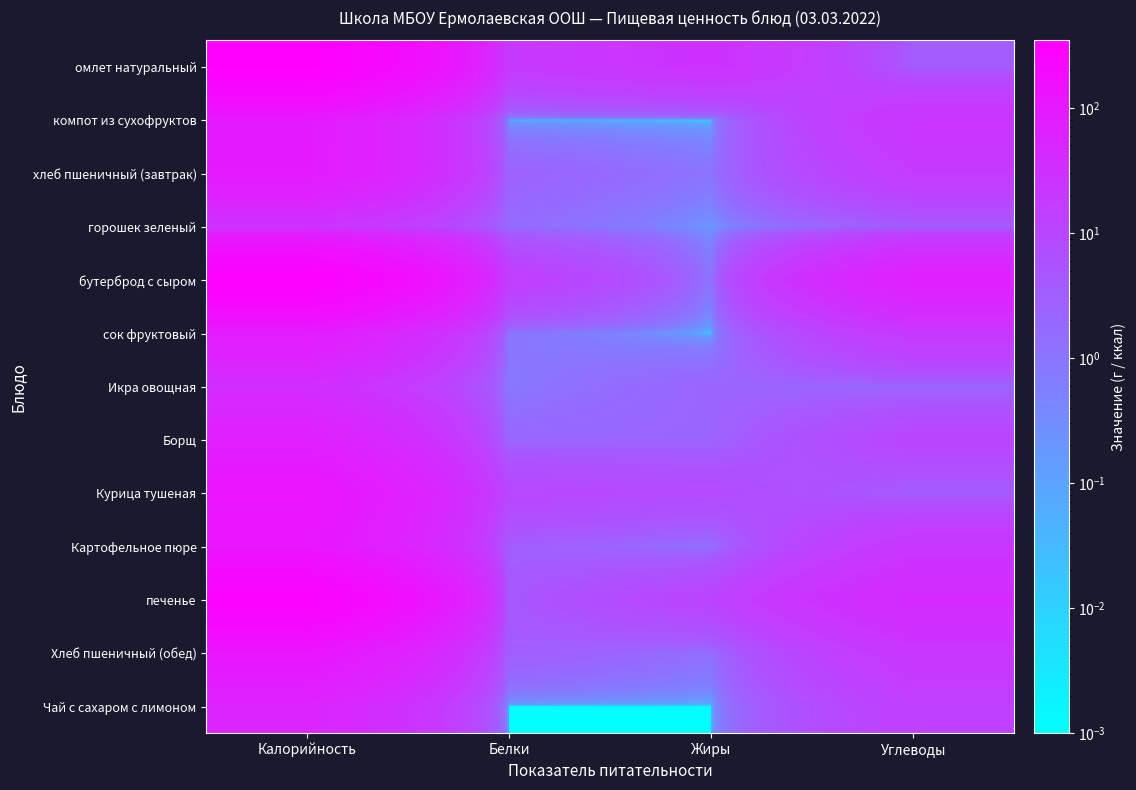

What is the total value across all series at Белки?

63.8